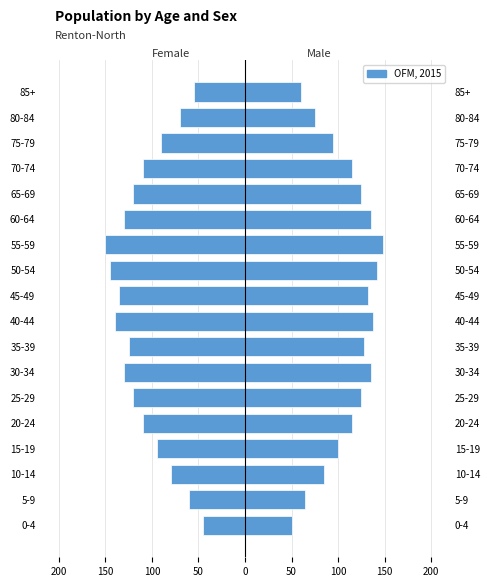

List the series in order of their overall mean, highest first.

Male, Female